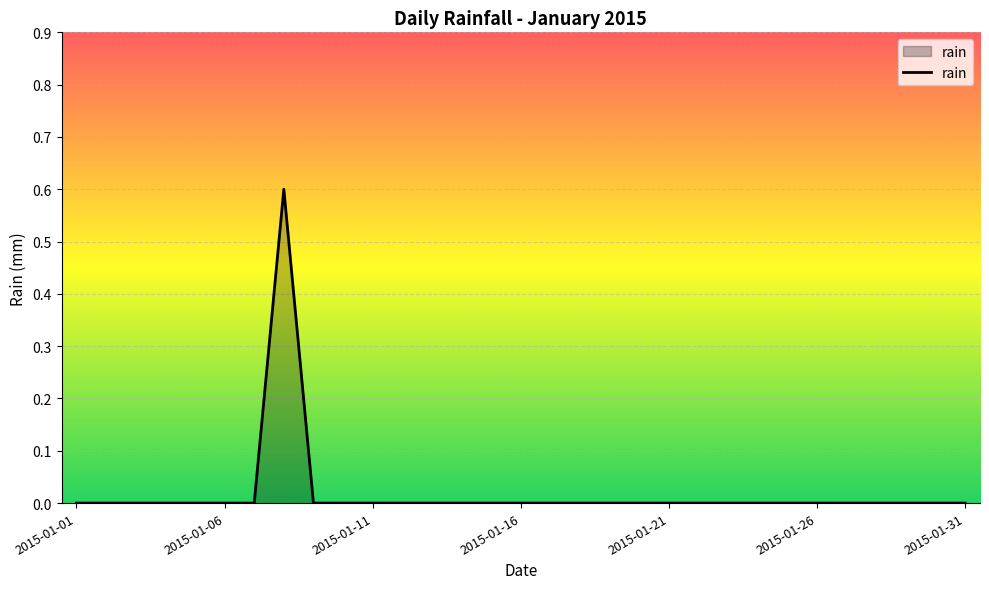

What is the difference between the maximum and minimum values?

0.6